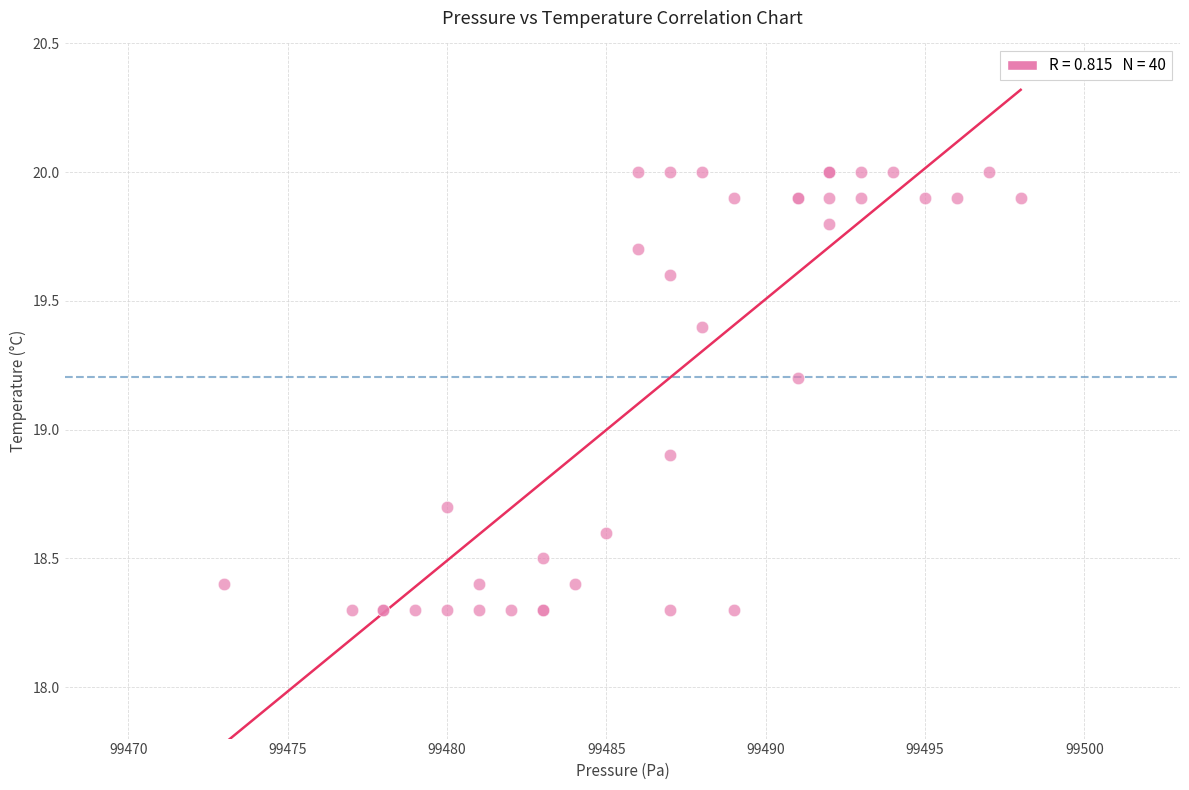

What Y value in the scatter plot is closest to 19?

18.9